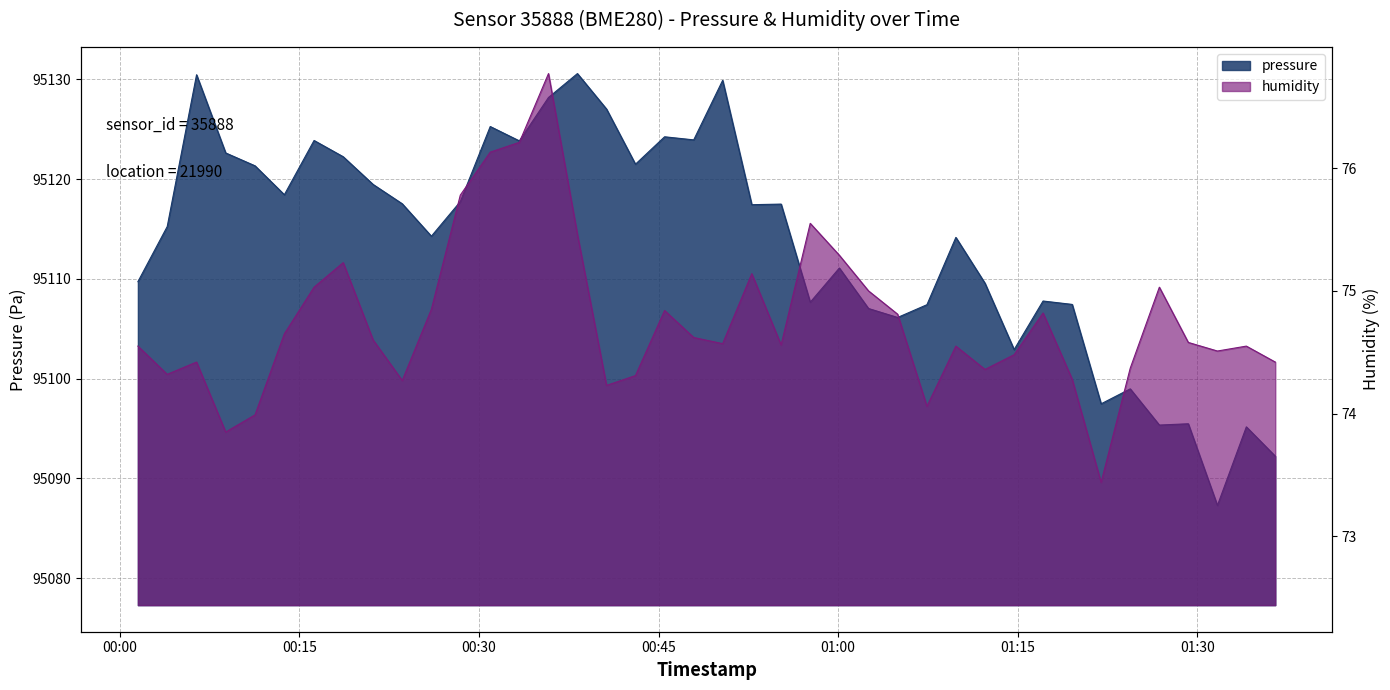

Is it true that pressure equals 60283.6 at 34?

False